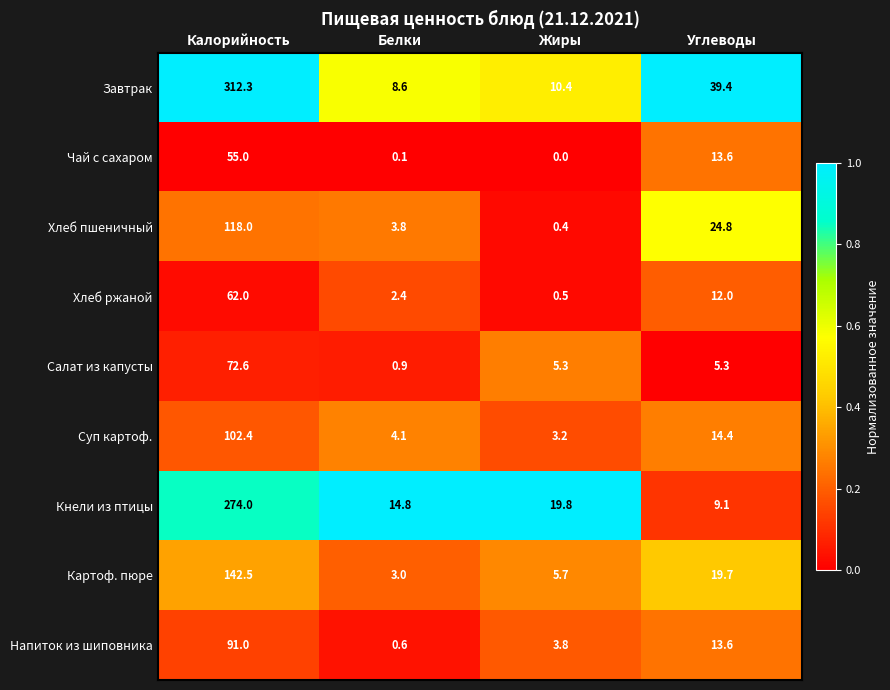

Rank the categories by Завтрак value from highest to lowest.

Калорийность, Углеводы, Жиры, Белки